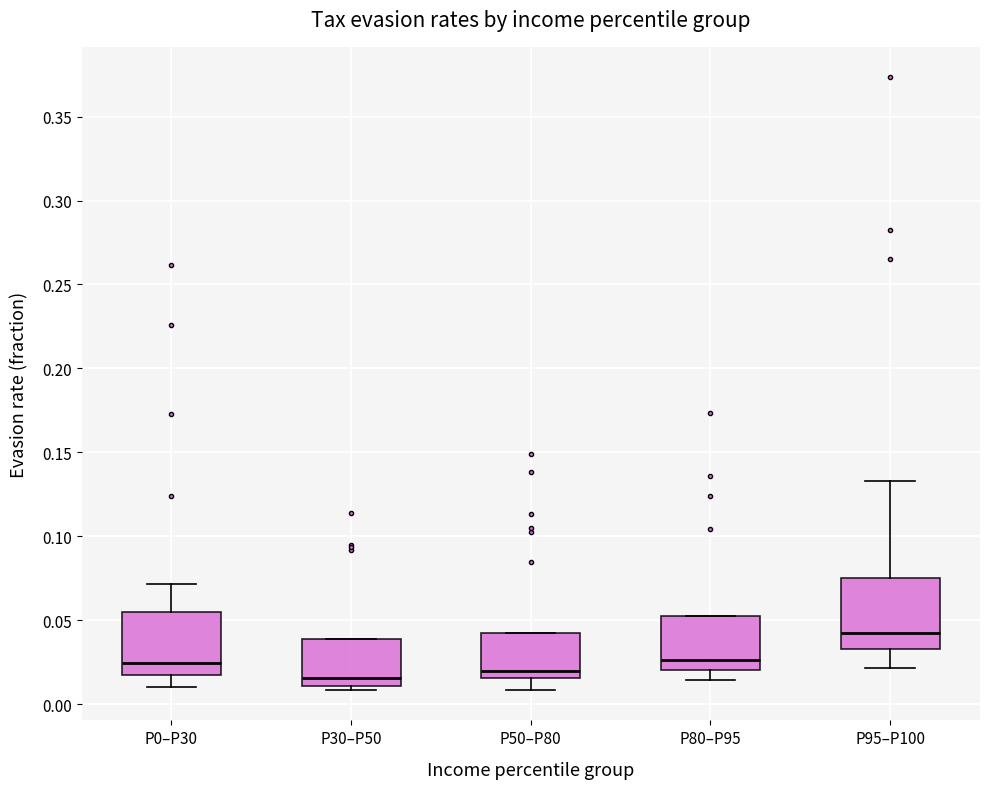

Where is the upper edge of the box for P0–P30 on the y-axis? The values are not printed on the chart, so give them approximately, as read against the axis.

0.055